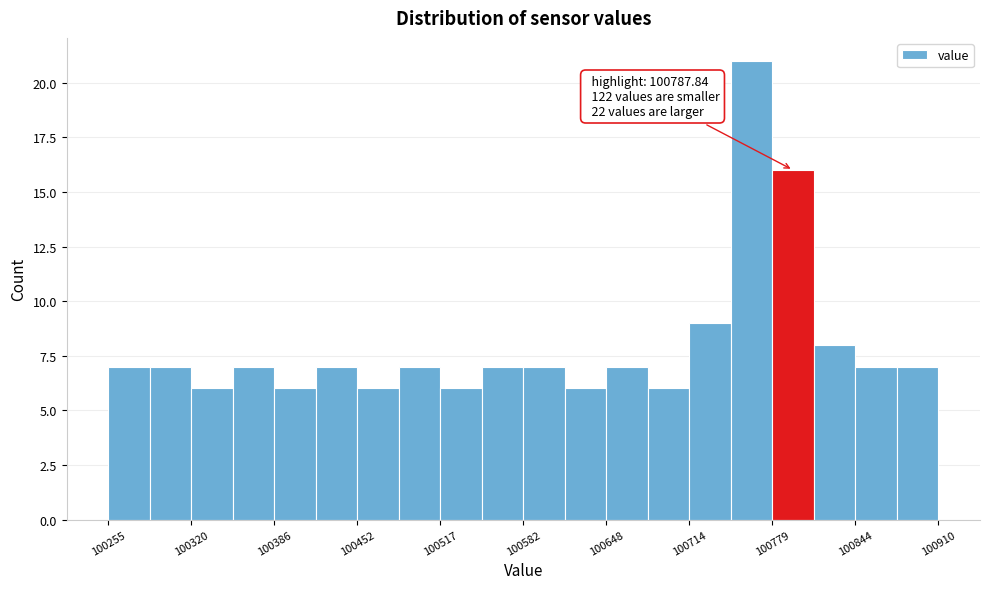

Around what value on the x-axis is the tallest bar? Give the approximate position of its centre, as read against the axis.

100760